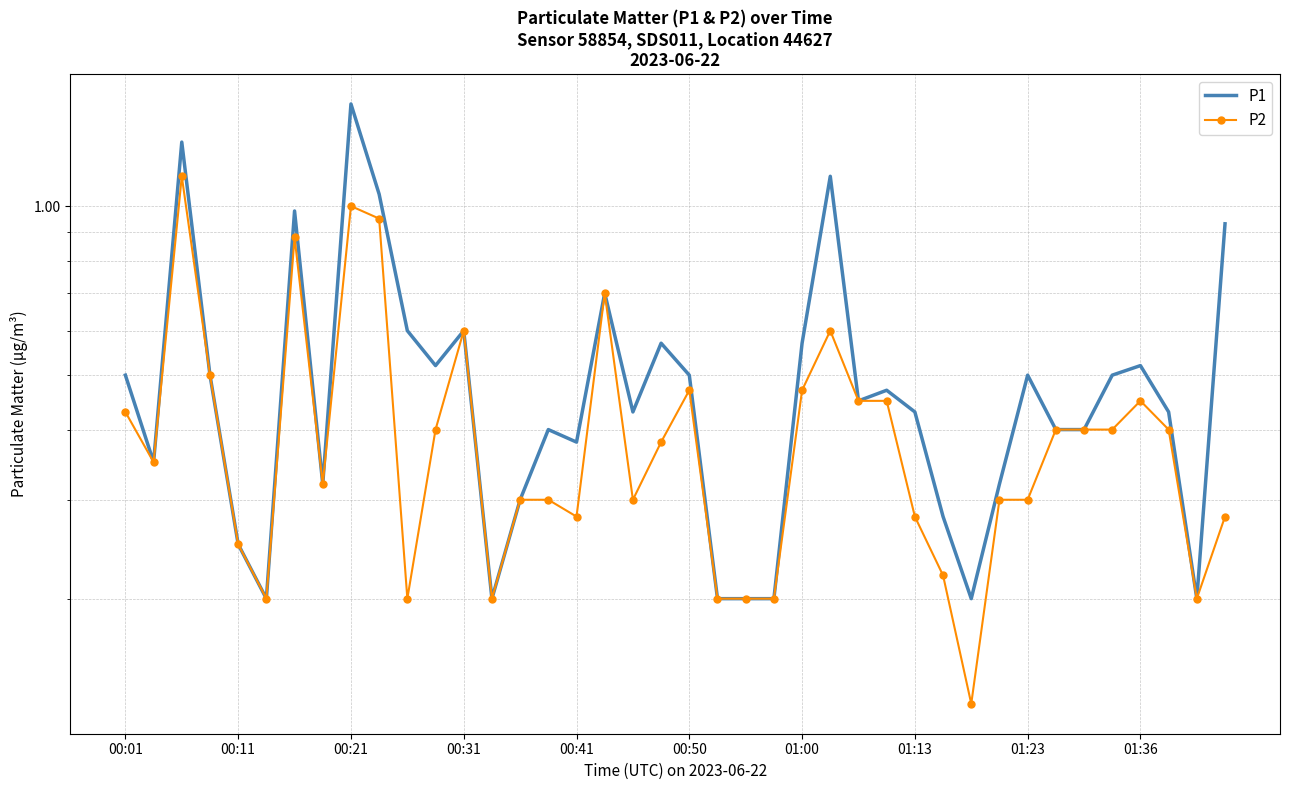

What is the sum of all P1 values?

20.5